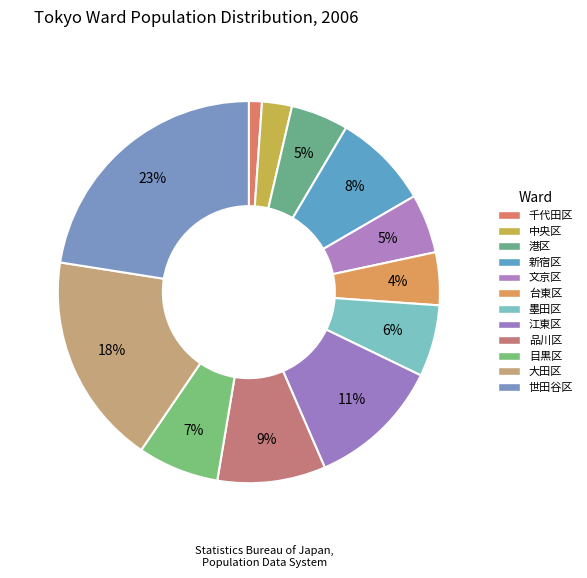

Which has a higher value, 千代田区 or 目黒区?

目黒区